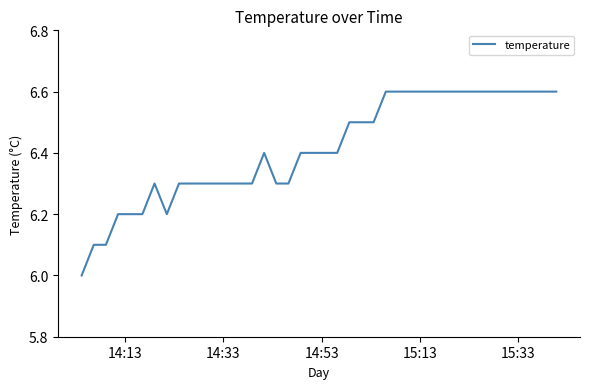

What is the minimum value shown in the chart?

6.0